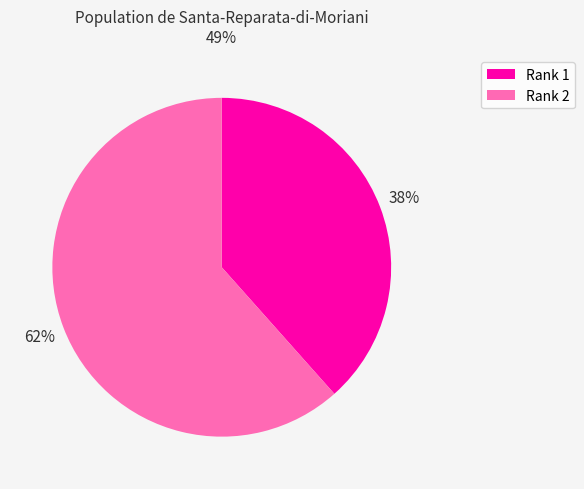

To the nearest percent, what portion does Rank 2 represent?

62%